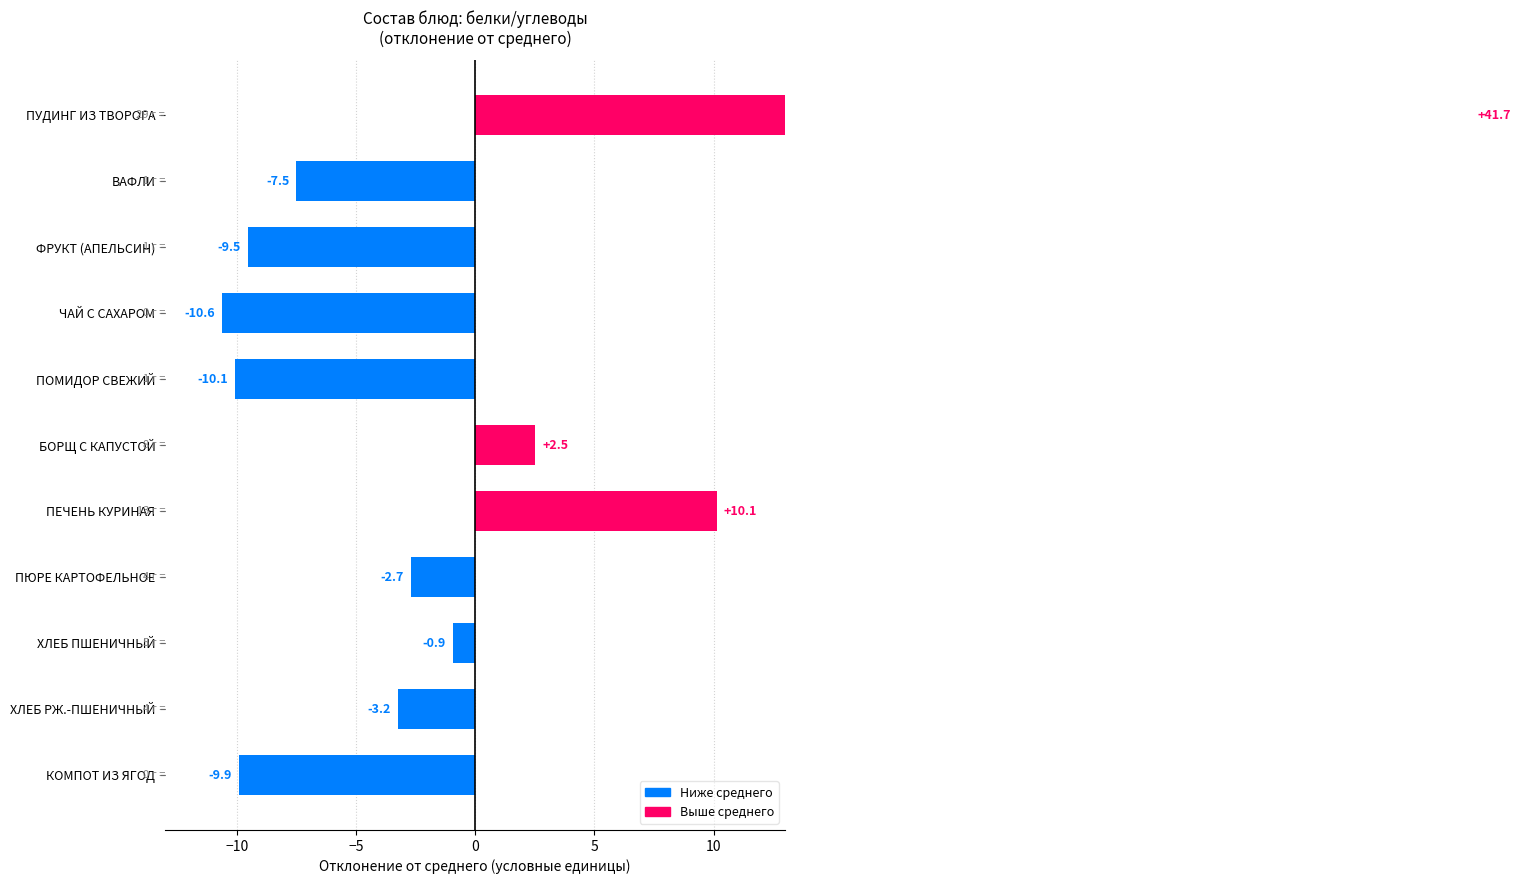

What position from the right is ПЮРЕ КАРТОФЕЛЬНОЕ?

4